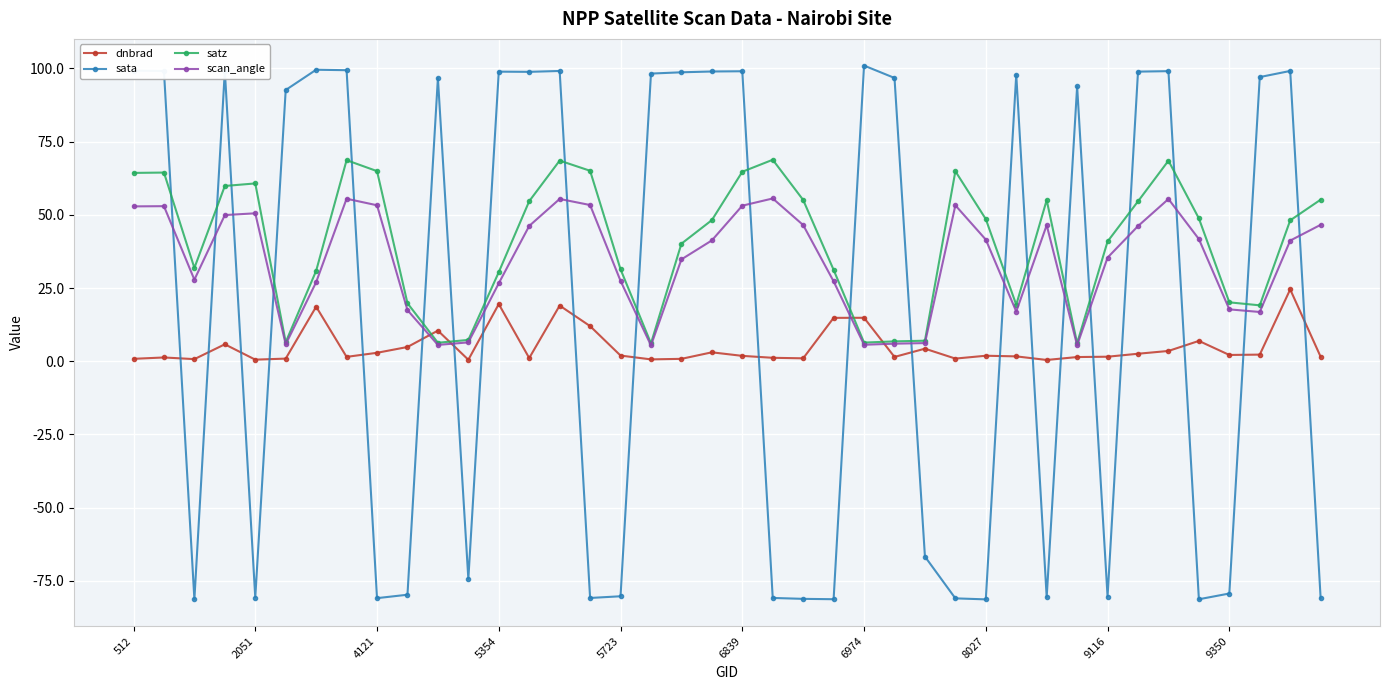

Rank the series by their average value, from highest to lowest.

satz, scan_angle, sata, dnbrad